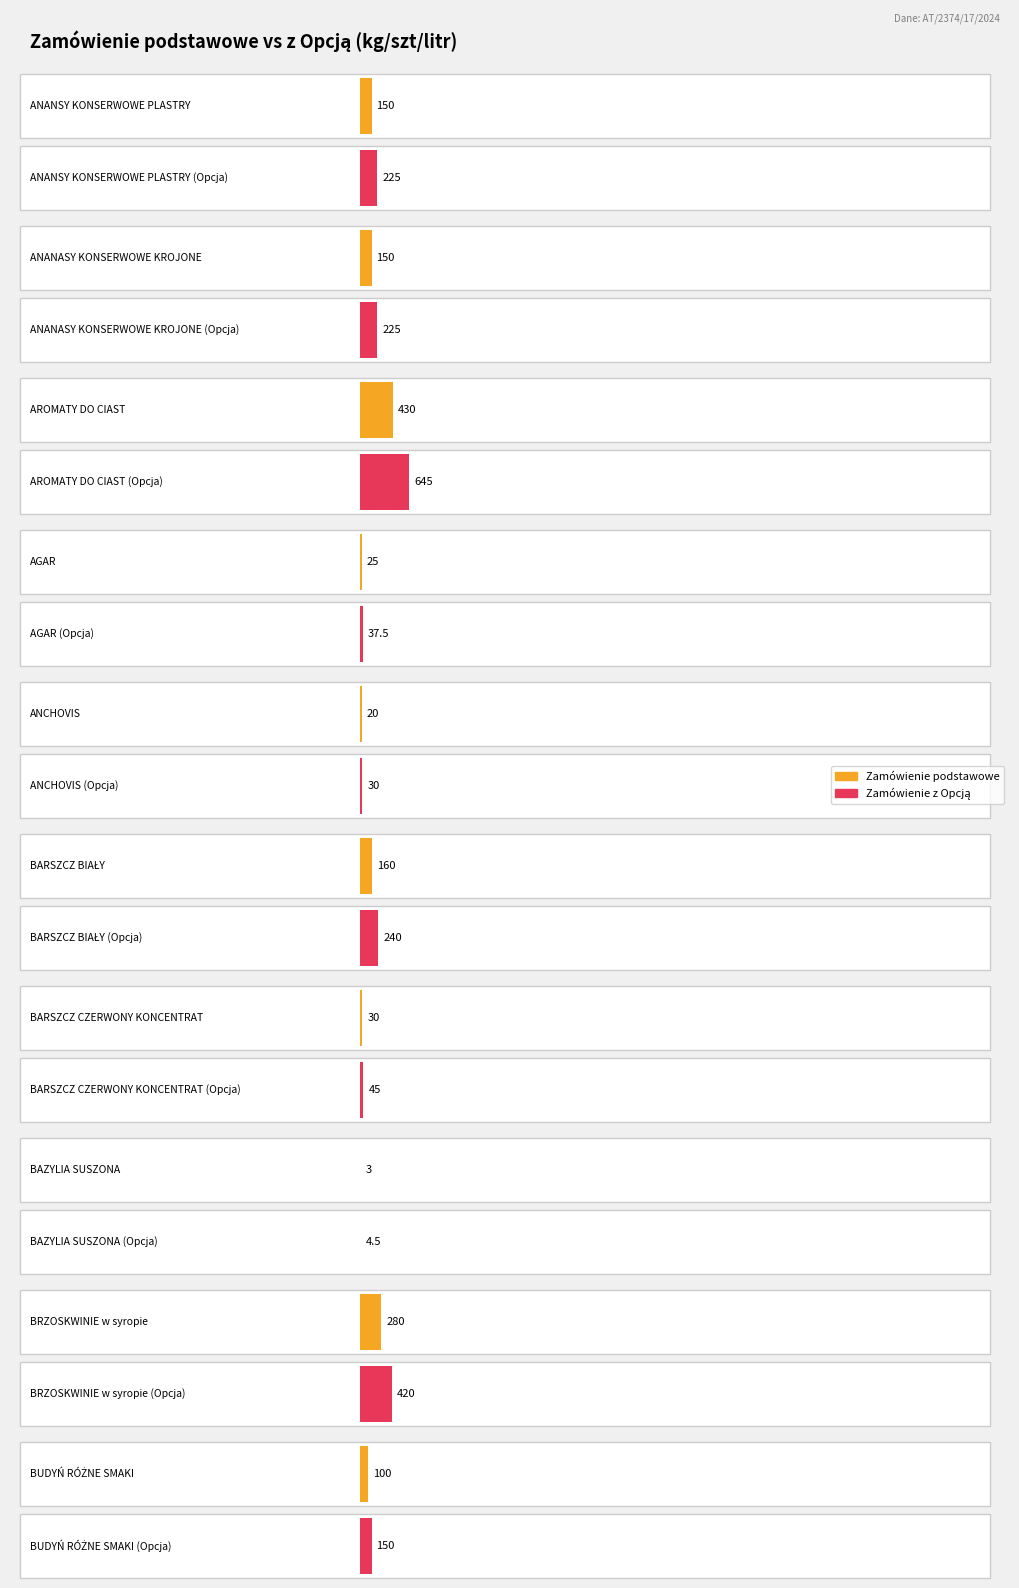

What is the label of the 6th bar from the left?

BARSZCZ BIAŁY